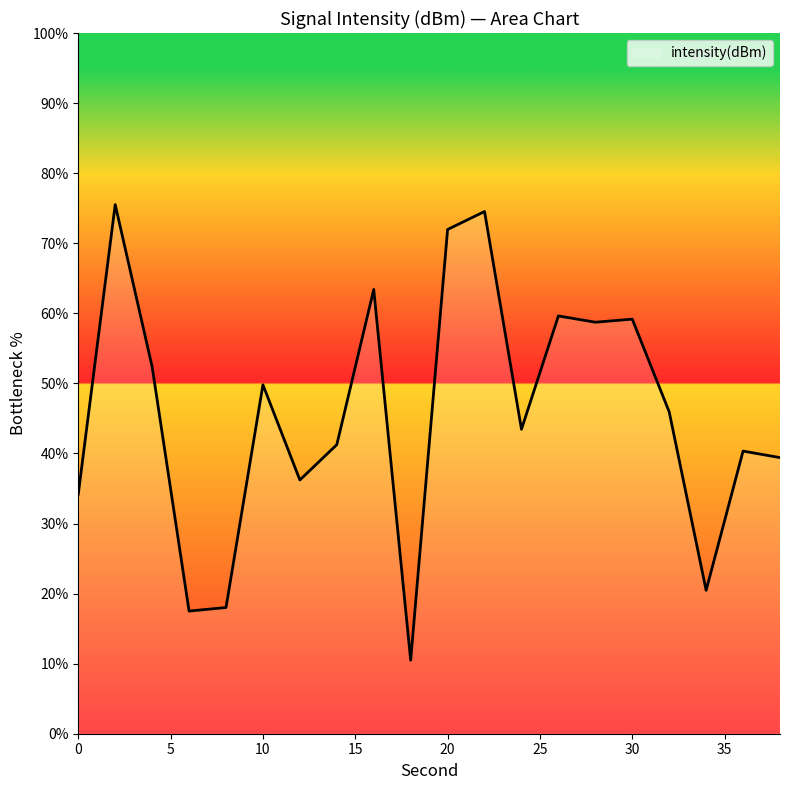

Reading left to right, what are all the values shown in this chart?

34.2	75.5	52.4	17.5	18.0	49.8	36.2	41.3	63.4	10.5	72.0	74.5	43.5	59.6	58.7	59.2	45.9	20.5	40.3	39.4